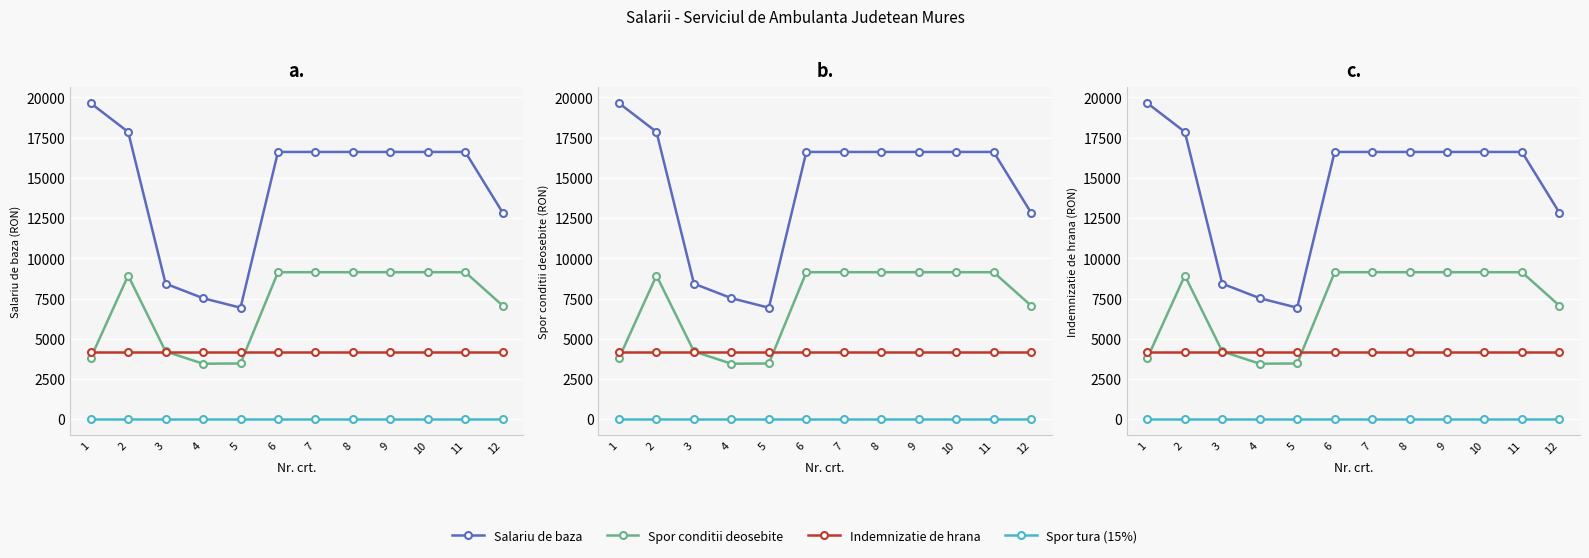

At how many categories does at least one series exceed 5050?

12